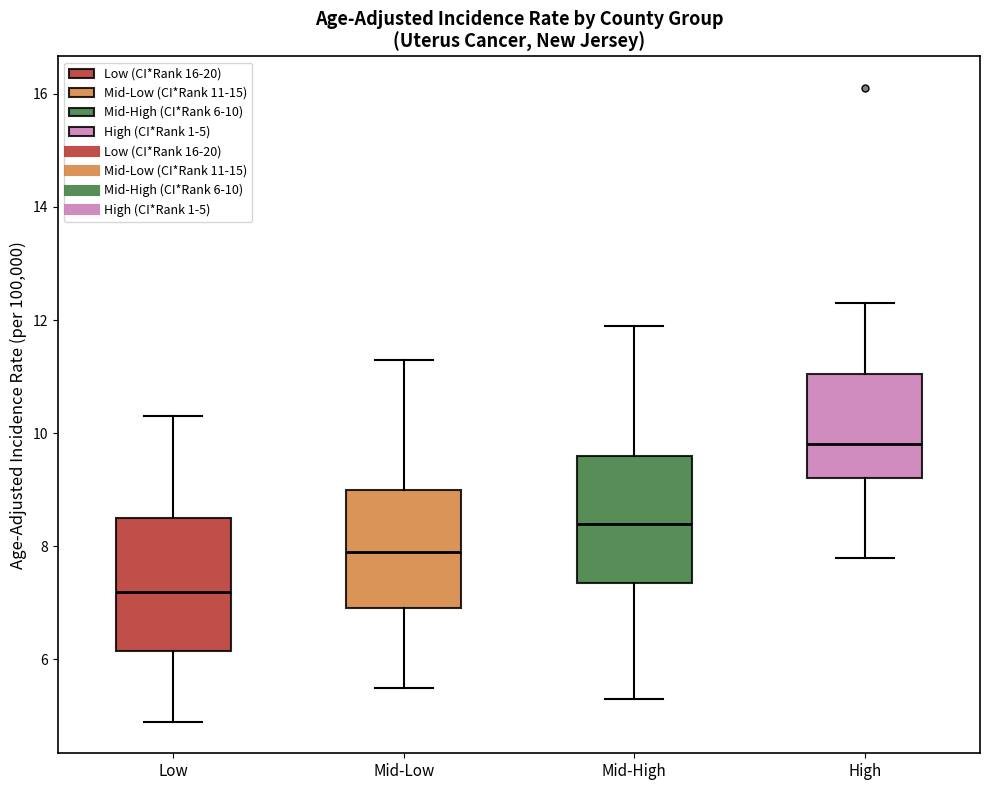

Which box's median line is the lowest?

Low